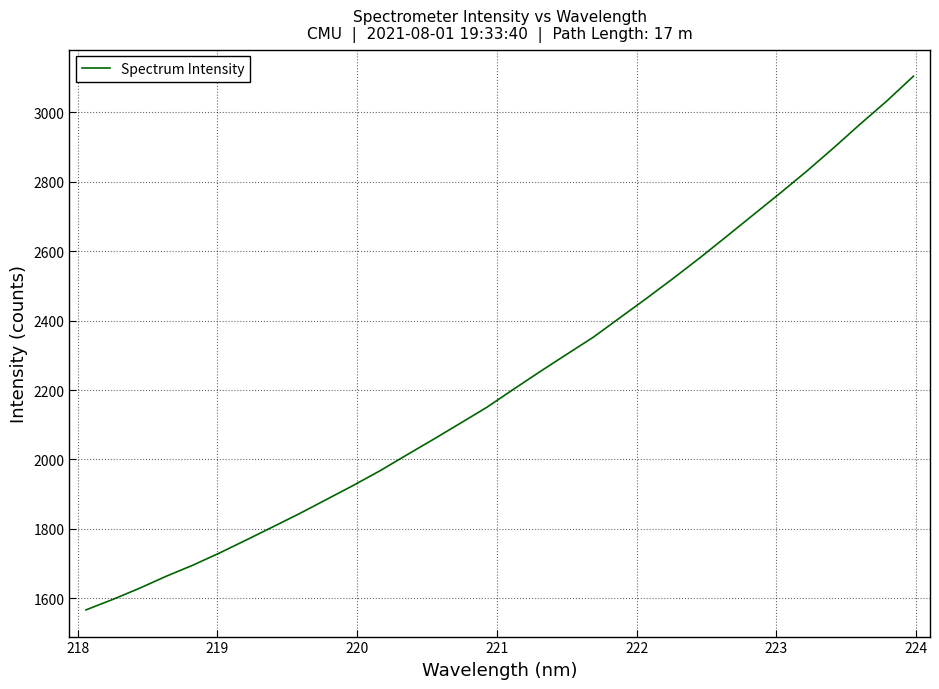

What is the minimum value shown in the chart?

1567.0